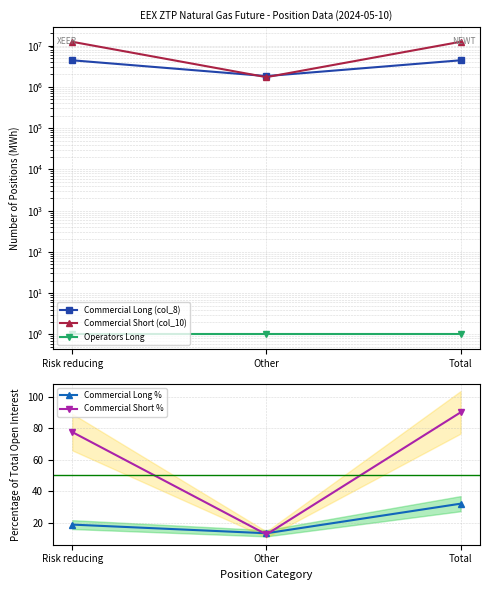

How many lines are shown in the chart?

5